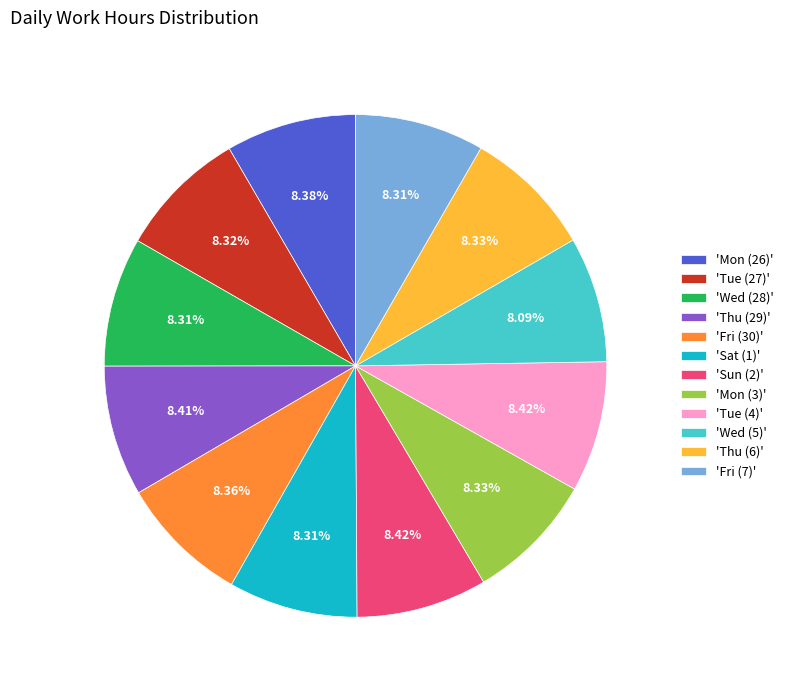

Is 'Thu (6)' the majority of the pie?

No